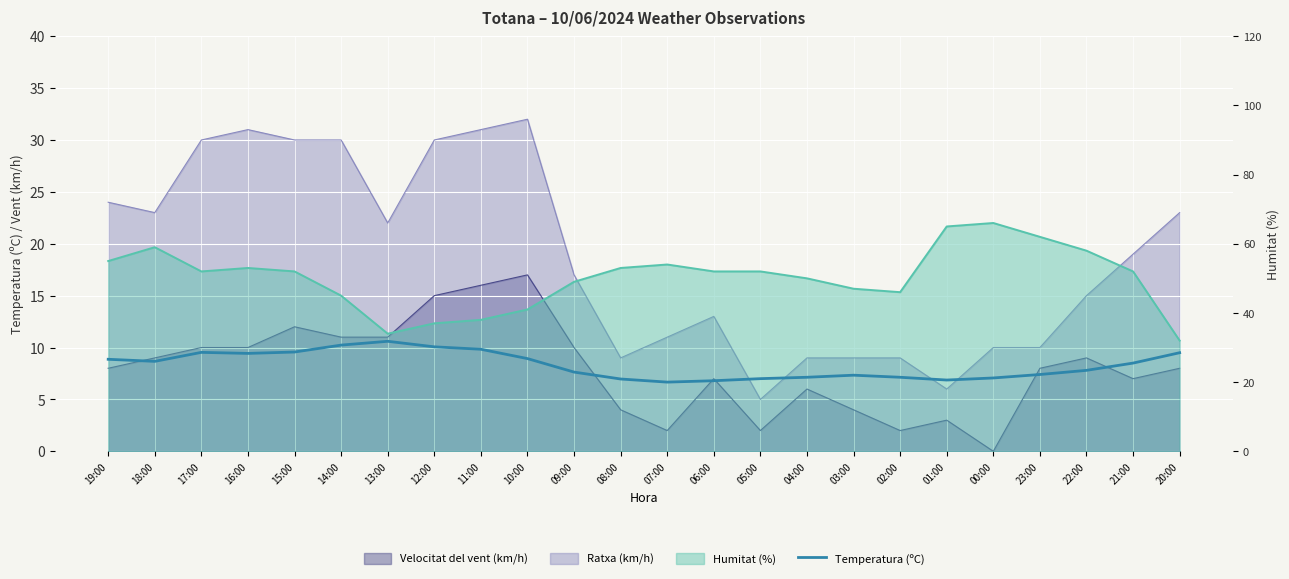

Which has a higher value, 21:00 or 07:00?

21:00